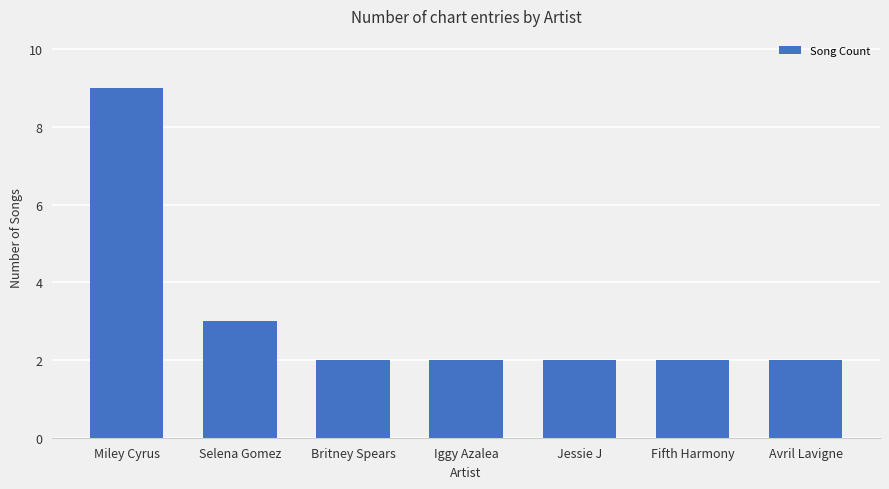

Which label corresponds to the largest value in the chart?

Miley Cyrus